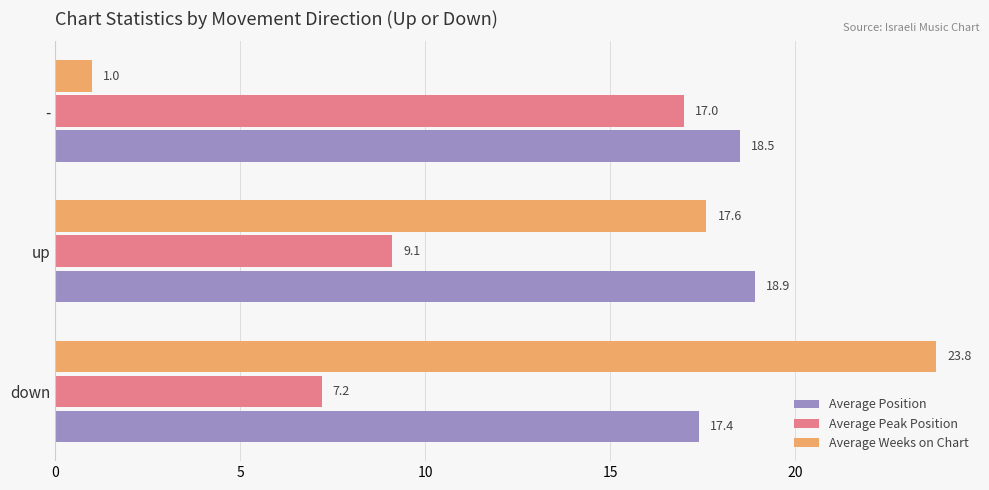

At which label is Average Position closest to 18?

-